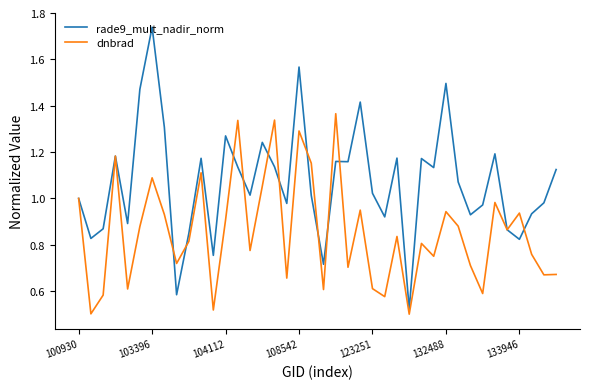

Which series has the largest total across all categories?

rade9_mult_nadir_norm